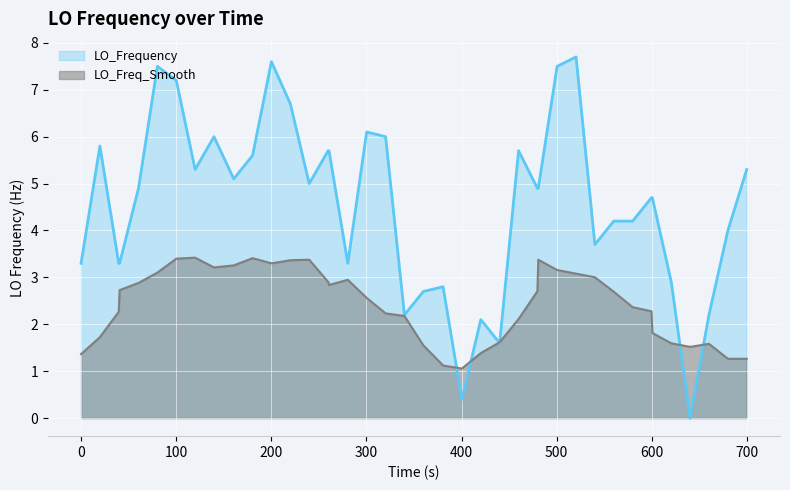

What is the highest value of the LO_Freq_Smooth series?

3.4